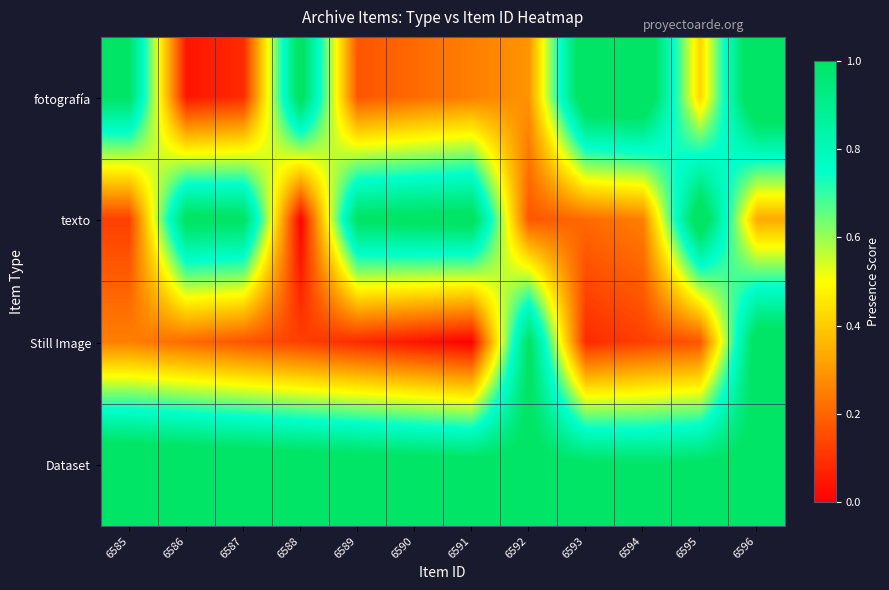

Reading right to left, what are all the values shown in this chart?

fotografía: 6596=1.2	6595=0.4	6594=1.1	6593=1.1	6592=0.3	6591=0.2	6590=0.2	6589=0.2	6588=1.1	6587=0.1	6586=0.0	6585=1.0
texto: 6596=0.3	6595=1.1	6594=0.2	6593=0.2	6592=0.2	6591=1.1	6590=1.0	6589=1.0	6588=0.0	6587=1.0	6586=1.0	6585=0.1
Still Image: 6596=1.1	6595=0.2	6594=0.1	6593=0.1	6592=1.0	6591=0.0	6590=0.0	6589=0.1	6588=0.1	6587=0.2	6586=0.2	6585=0.2
Dataset: 6596=1.0	6595=1.0	6594=1.0	6593=1.0	6592=1.0	6591=1.1	6590=1.1	6589=1.1	6588=1.1	6587=1.1	6586=1.1	6585=1.1